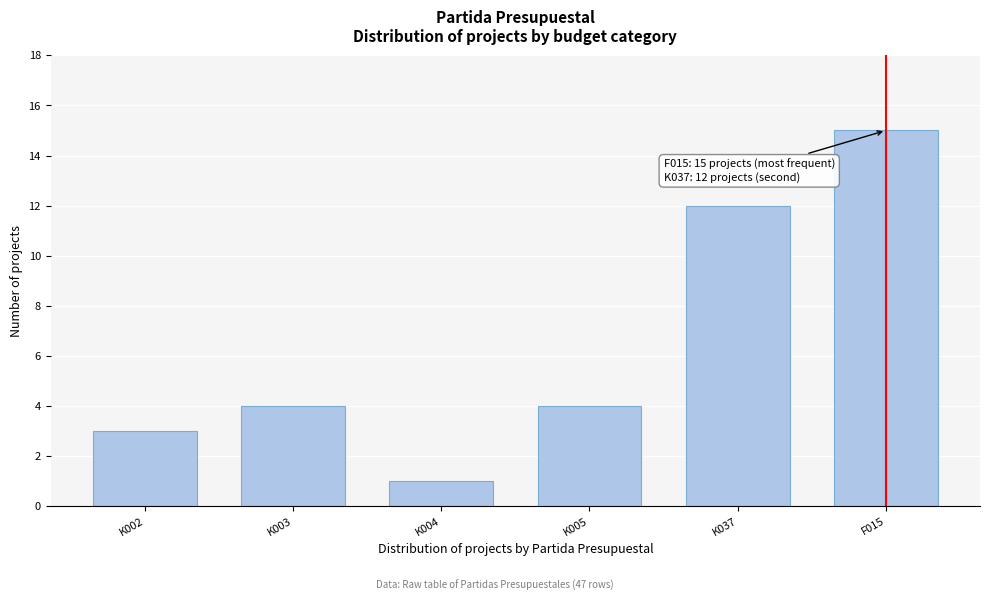

Reading left to right, extract all data points from this chart.

K002=3	K003=4	K004=1	K005=4	K037=12	F015=15